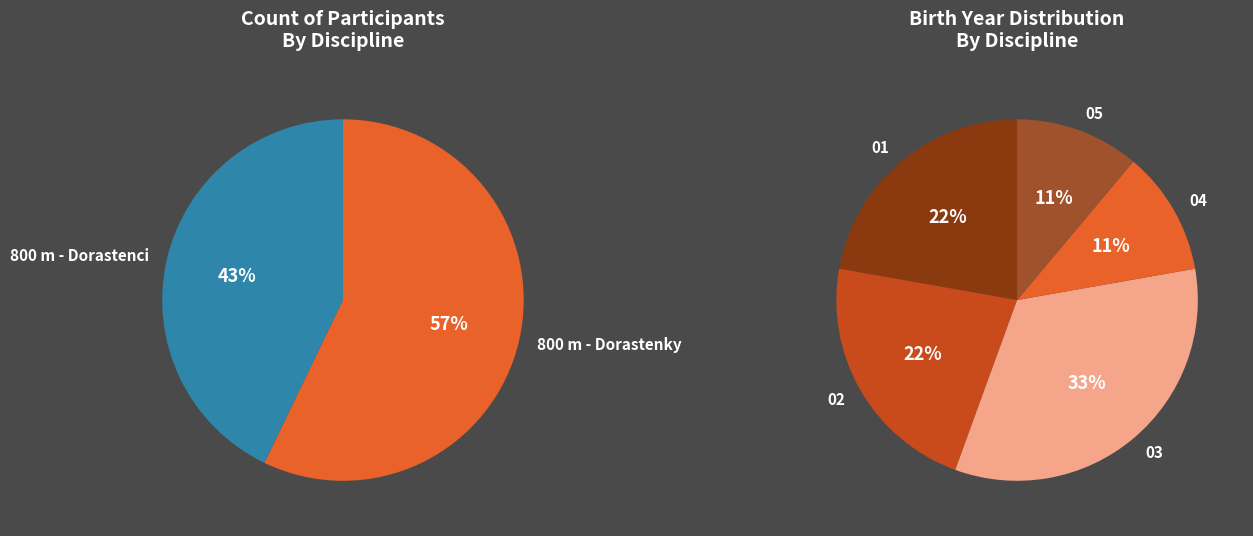

To the nearest percent, what is the average slice percentage?

50%